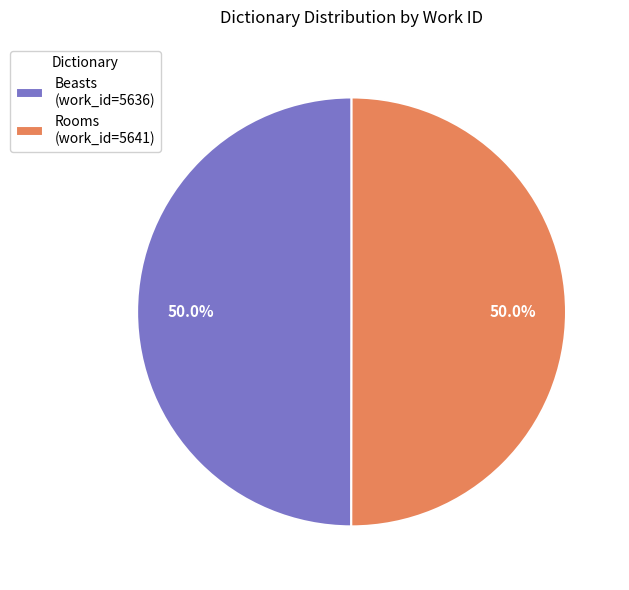

True or false: Beasts accounts for 50% of the total.

True